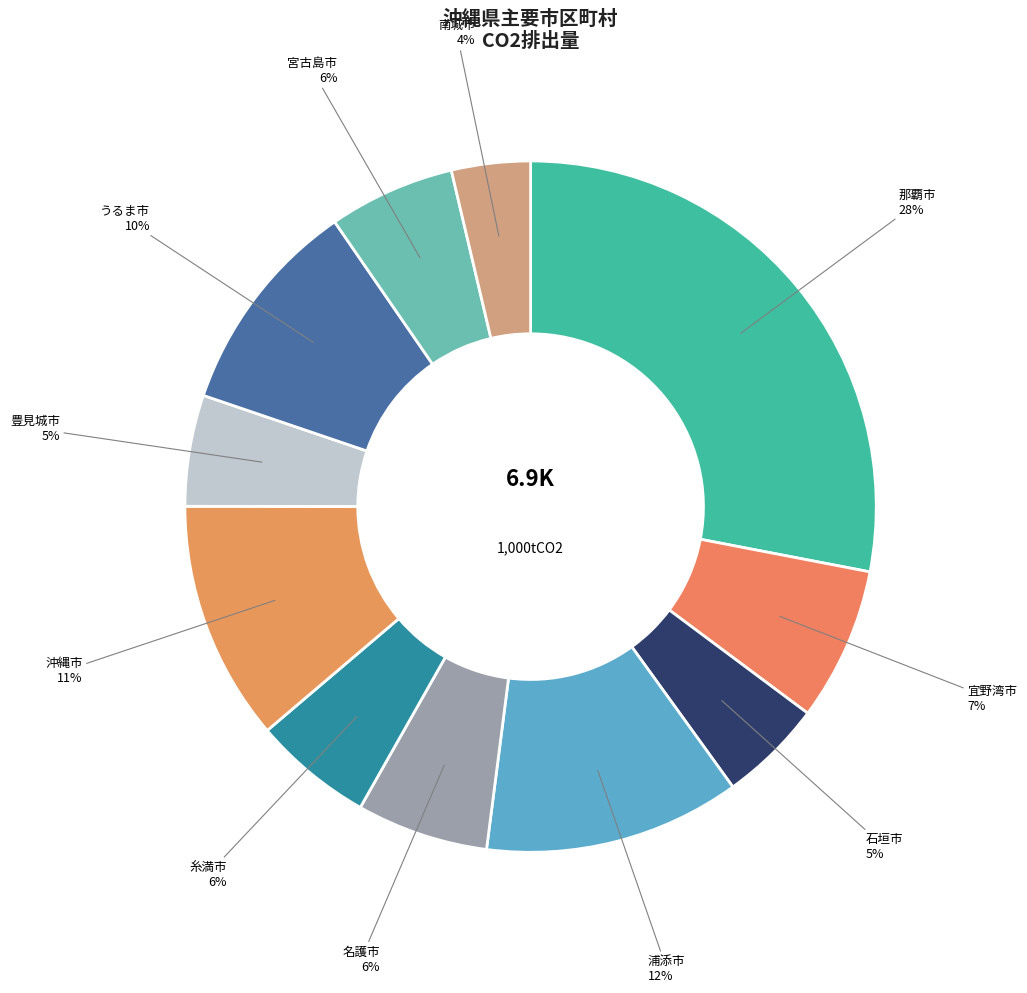

How many segments does this pie chart have?

11